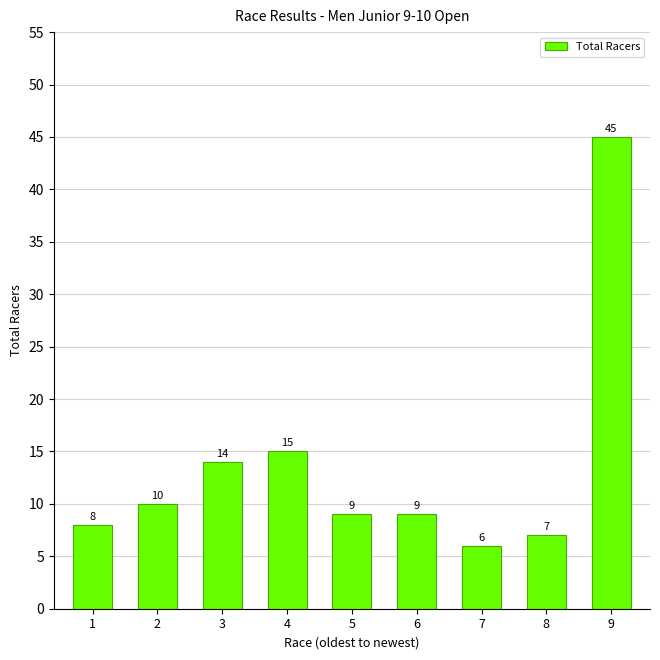

Read the value at 9.

45